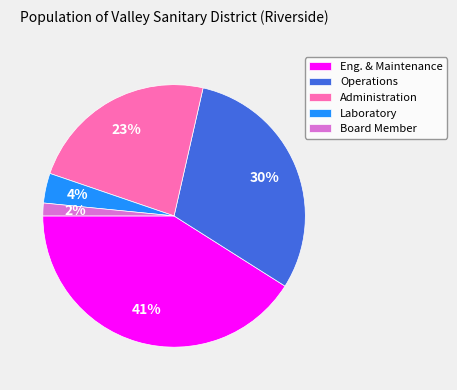

What percentage is the Eng. & Maintenance slice, to the nearest percent?

41%